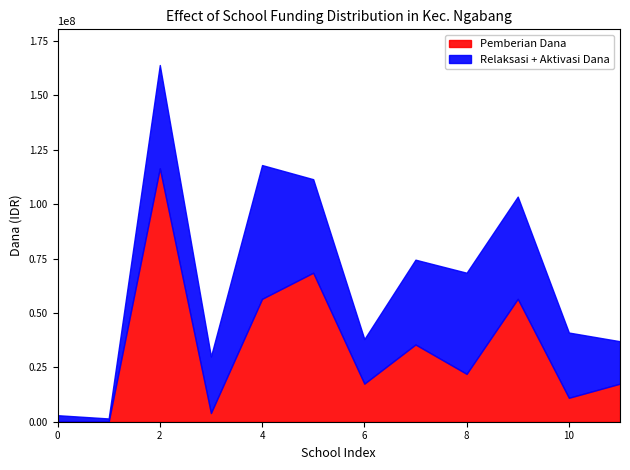

True or false: Pemberian Dana and Pemberian Siswa intersect in this chart.

False